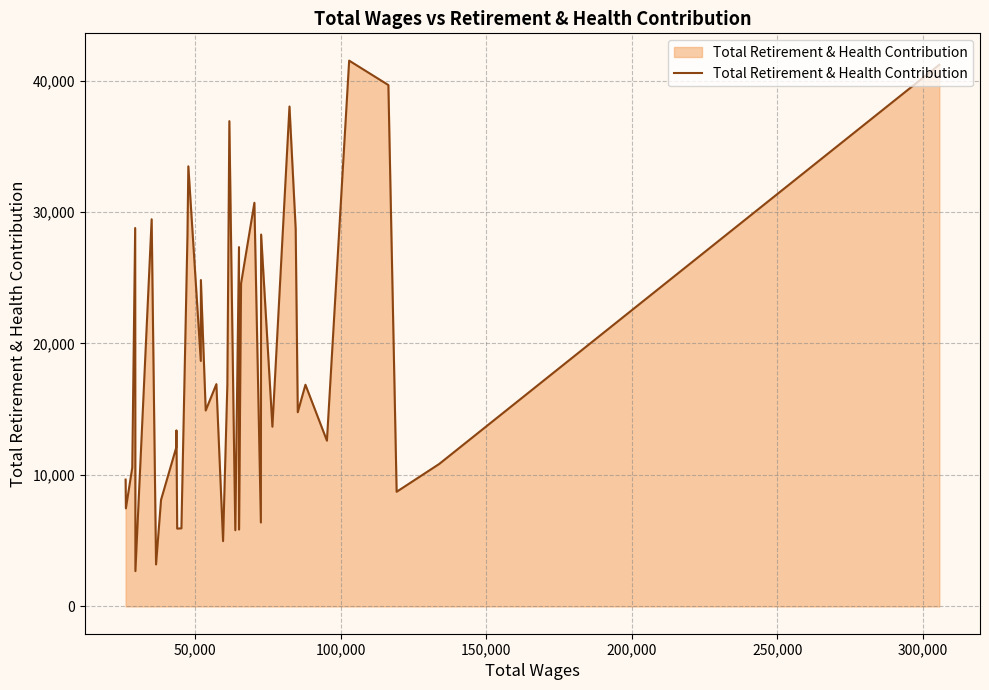

What is the difference between the maximum and minimum values?

38830